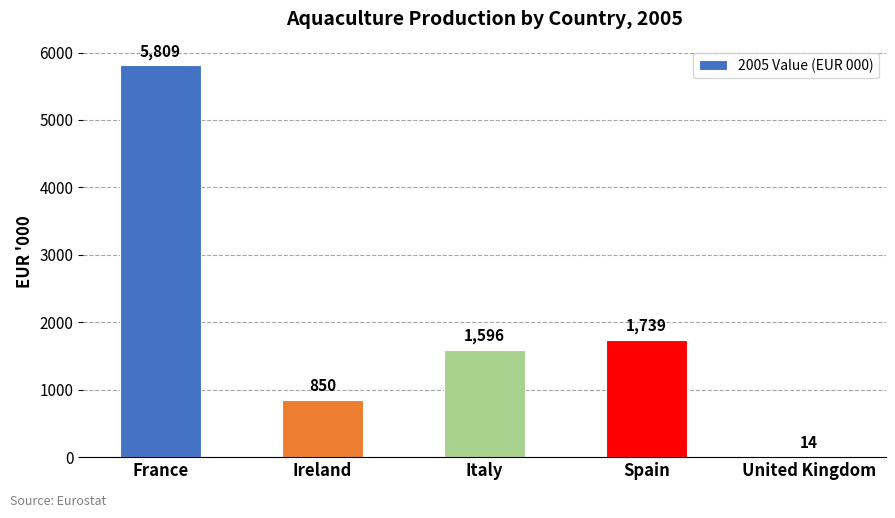

At which category does the chart reach its peak across all series?

France